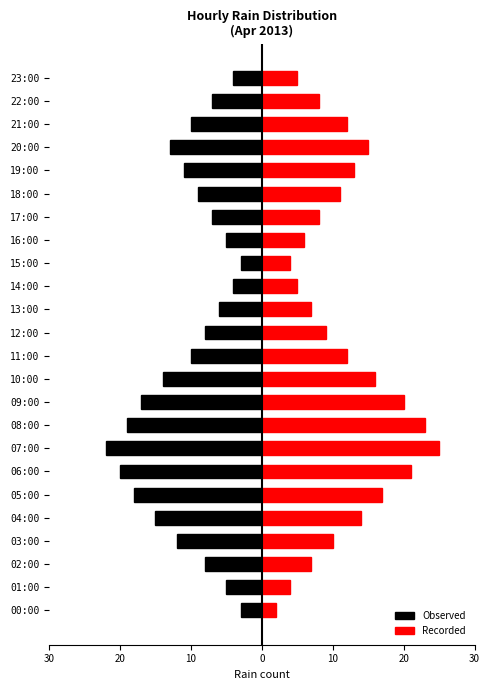

Which series has the widest spread of values?

Recorded